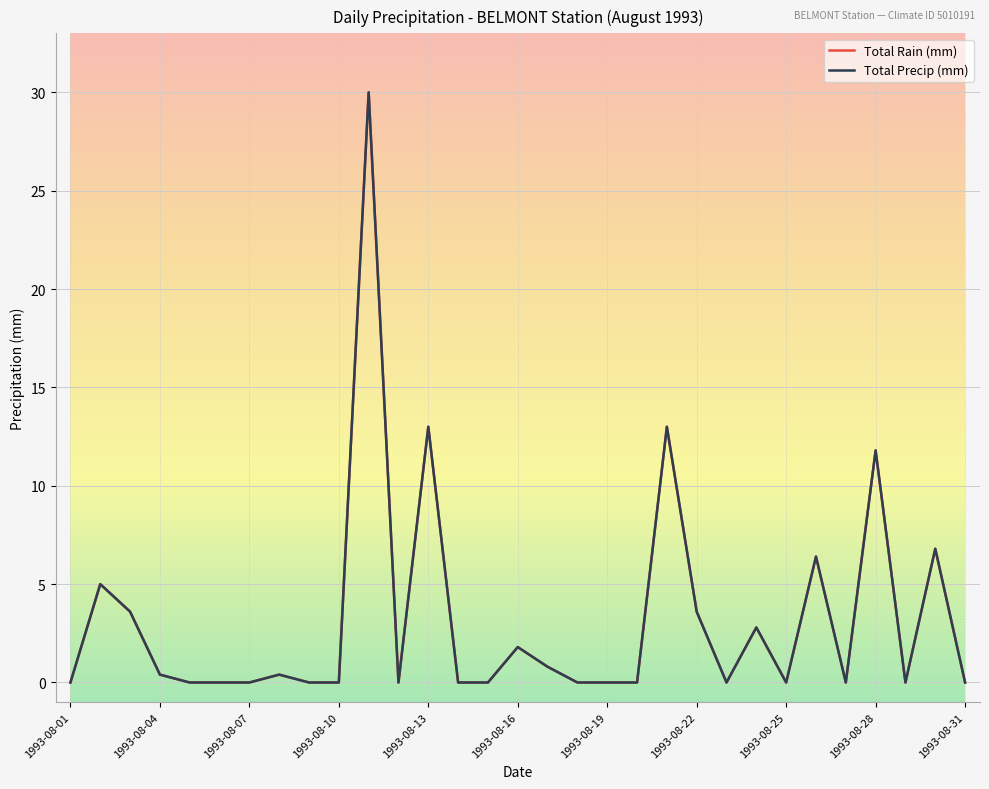

What is the difference between the maximum and minimum values in the Total Precip (mm) series?

30.0